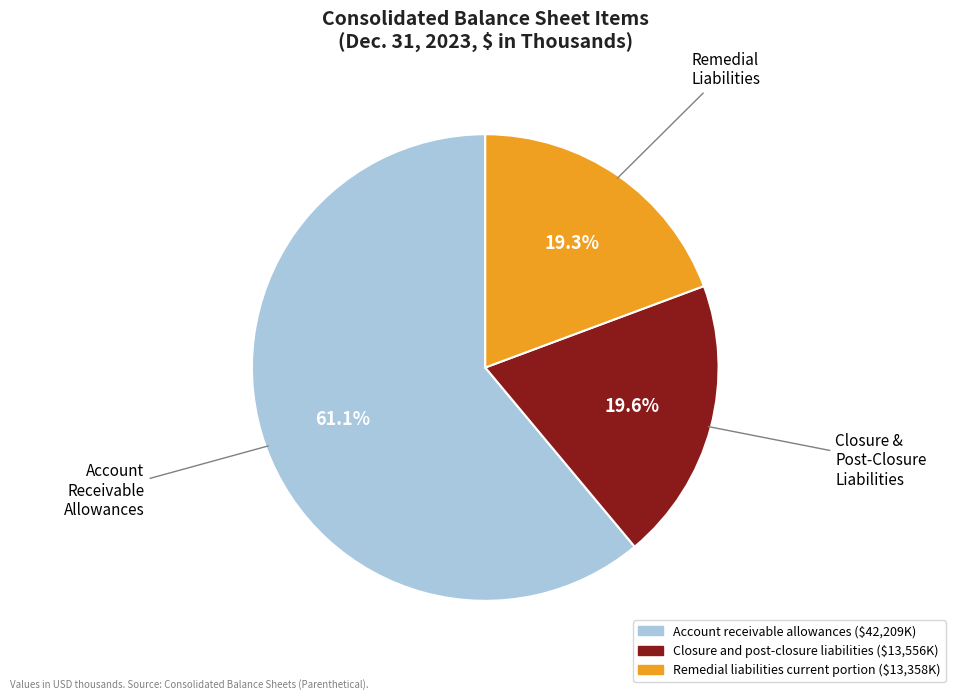

What percentage is the Closure and post-closure liabilities slice, to the nearest percent?

20%